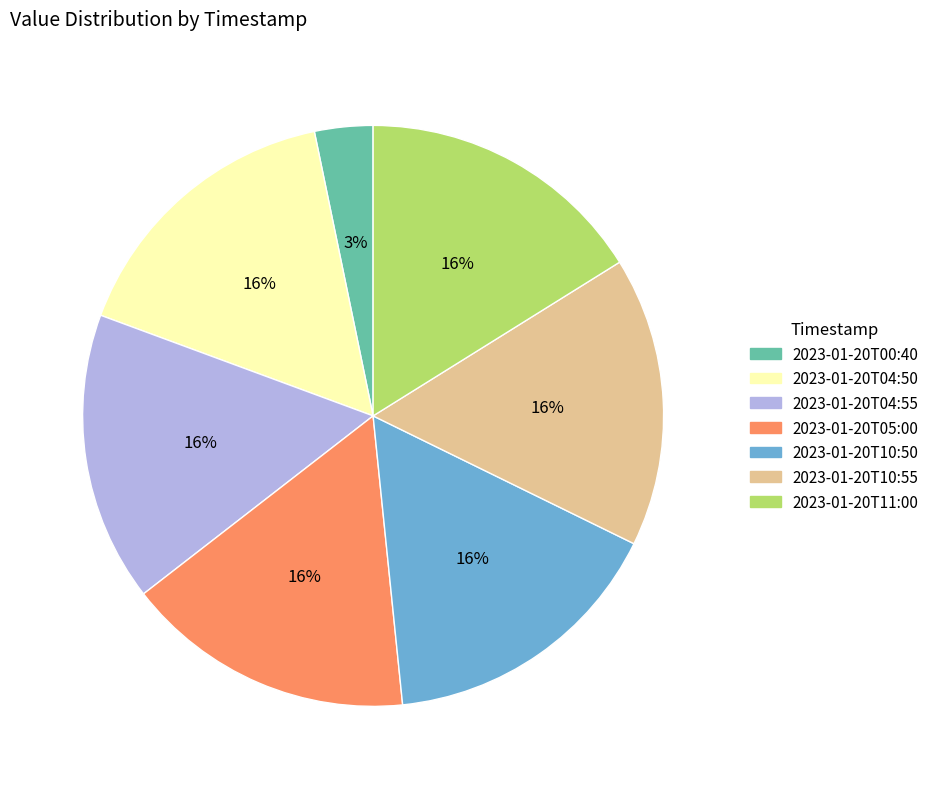

To the nearest percent, what portion does 2023-01-20T11:00 represent?

16%